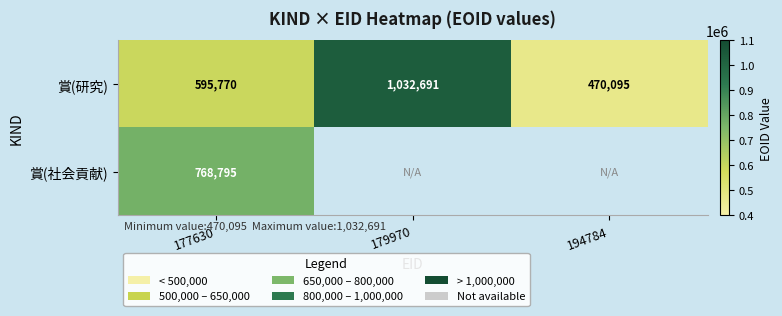

What is the difference between the second highest and minimum values in the 賞(研究) series?

125675